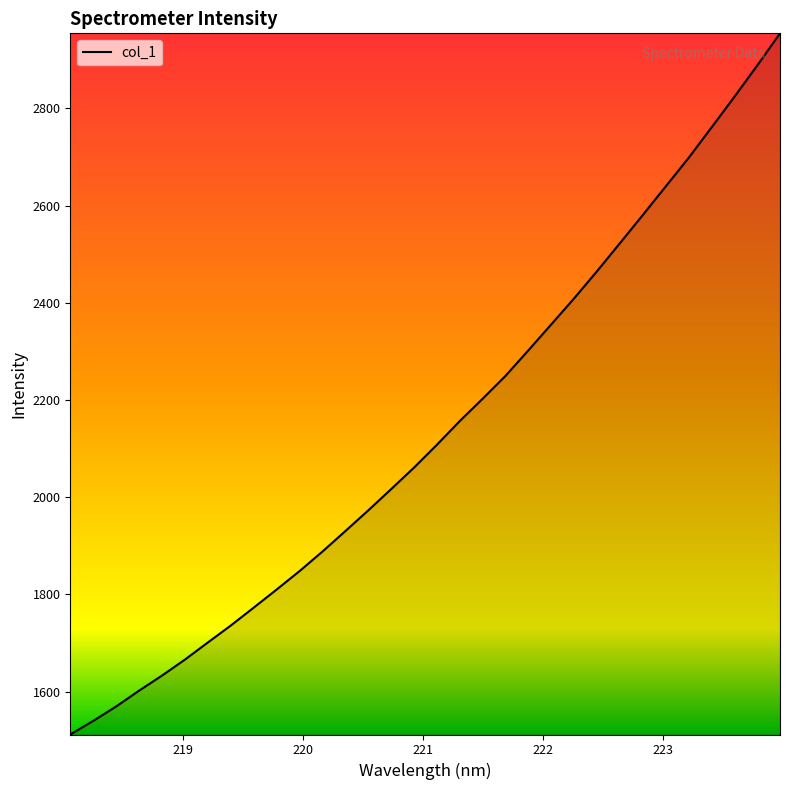

What is the greatest value displayed?

2954.5